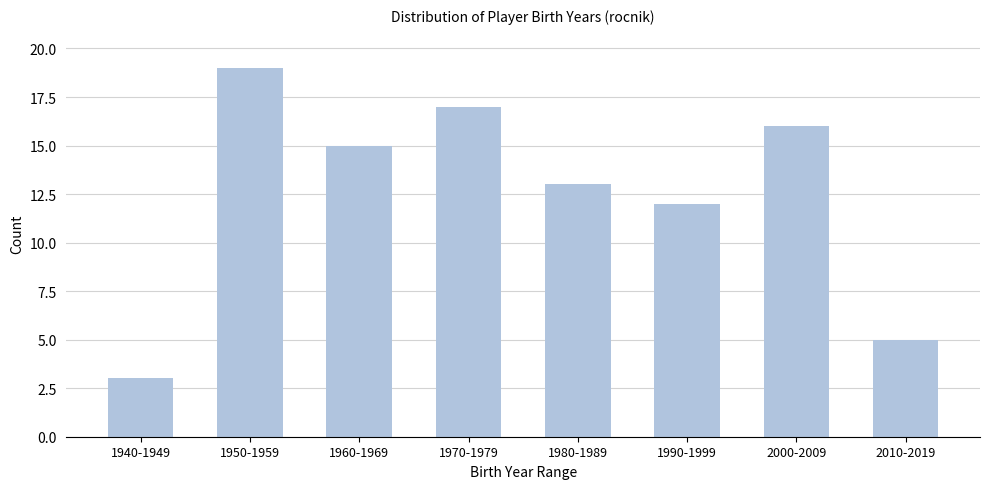

Reading left to right, extract all data points from this chart.

1940-1949=3	1950-1959=19	1960-1969=15	1970-1979=17	1980-1989=13	1990-1999=12	2000-2009=16	2010-2019=5